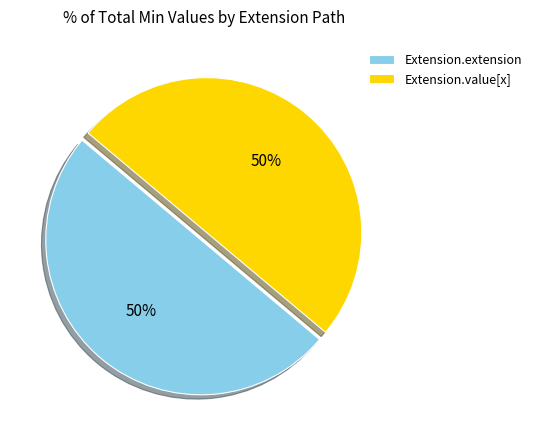

True or false: Extension.extension accounts for 50% of the total.

True